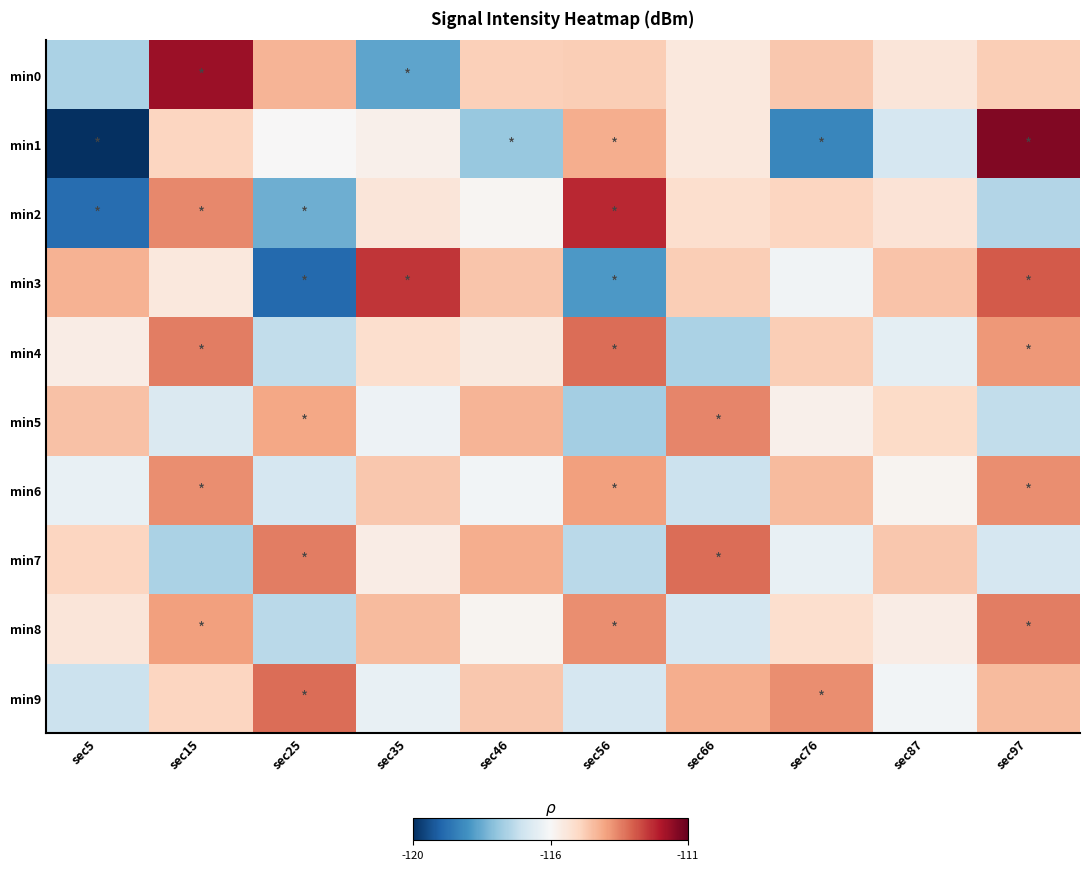

Reading left to right, extract all data points from this chart.

min0: sec5=-1.3	sec15=3.5	sec25=1.4	sec35=-2.2	sec46=1.0	sec56=1.0	sec66=0.4	sec76=1.1	sec87=0.5	sec97=1.0
min1: sec5=-4.1	sec15=0.9	sec25=0.0	sec35=0.2	sec46=-1.6	sec56=1.5	sec66=0.4	sec76=-2.7	sec87=-0.7	sec97=3.8
min2: sec5=-3.2	sec15=2.0	sec25=-2.0	sec35=0.5	sec46=0.1	sec56=3.1	sec66=0.7	sec76=0.9	sec87=0.5	sec97=-1.2
min3: sec5=1.4	sec15=0.4	sec25=-3.2	sec35=3.0	sec46=1.1	sec56=-2.4	sec66=1.0	sec76=-0.1	sec87=1.2	sec97=2.5
min4: sec5=0.3	sec15=2.1	sec25=-1.0	sec35=0.7	sec46=0.4	sec56=2.3	sec66=-1.3	sec76=1.0	sec87=-0.4	sec97=1.8
min5: sec5=1.2	sec15=-0.6	sec25=1.6	sec35=-0.2	sec46=1.4	sec56=-1.4	sec66=2.0	sec76=0.2	sec87=0.8	sec97=-1.0
min6: sec5=-0.3	sec15=1.9	sec25=-0.7	sec35=1.1	sec46=-0.1	sec56=1.7	sec66=-0.9	sec76=1.3	sec87=0.1	sec97=1.9
min7: sec5=0.9	sec15=-1.3	sec25=2.1	sec35=0.3	sec46=1.5	sec56=-1.1	sec66=2.3	sec76=-0.3	sec87=1.1	sec97=-0.7
min8: sec5=0.5	sec15=1.7	sec25=-1.1	sec35=1.3	sec46=0.1	sec56=1.9	sec66=-0.7	sec76=0.7	sec87=0.3	sec97=2.1
min9: sec5=-0.9	sec15=0.9	sec25=2.3	sec35=-0.3	sec46=1.1	sec56=-0.7	sec66=1.5	sec76=1.9	sec87=-0.1	sec97=1.3